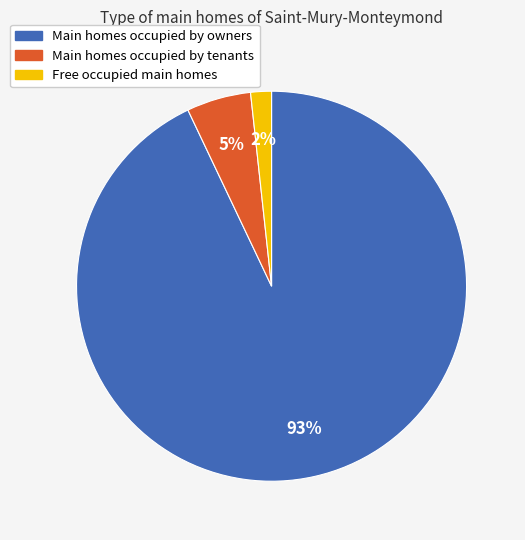

Is there a majority slice in this chart?

Yes